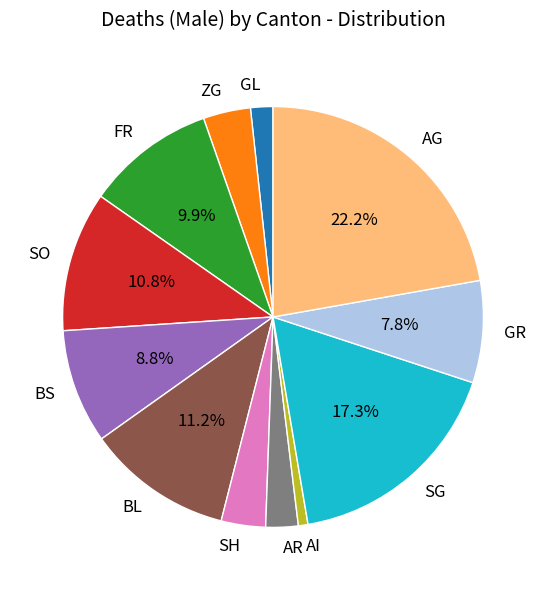

What is the smallest slice in the pie chart?

AI